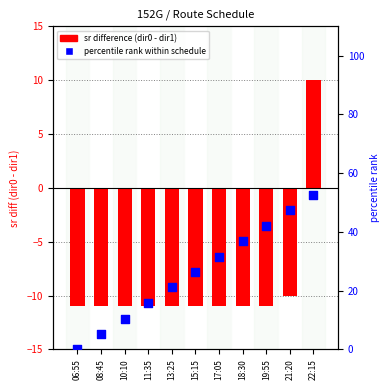

At which category is the sum across all series the highest?

22:15